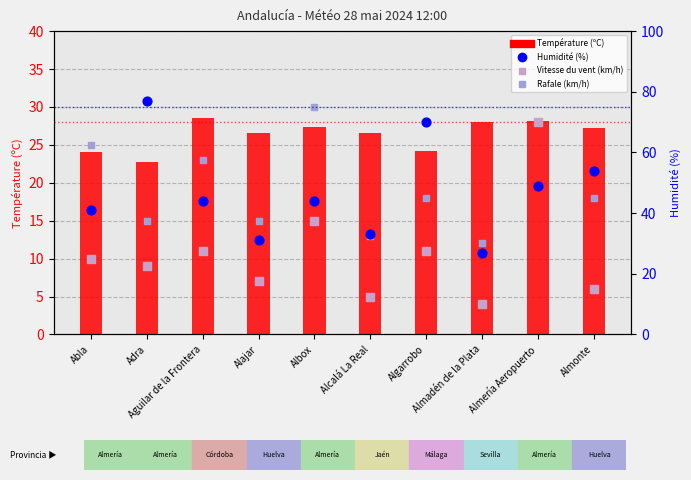

Which series has the largest total across all categories?

Humidité (%)